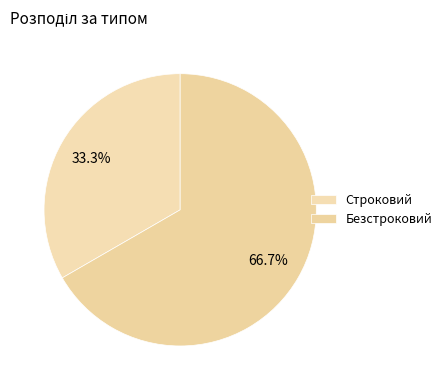

How many slices are in this pie chart?

2